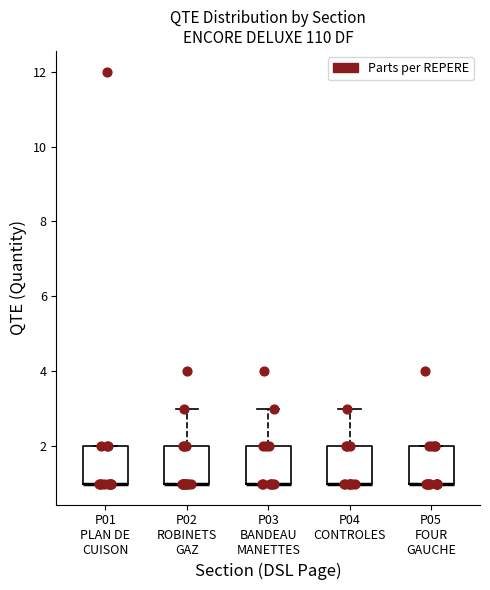

Where is the upper edge of the box for P01 PLAN DE CUISON on the y-axis? The values are not printed on the chart, so give them approximately, as read against the axis.

2